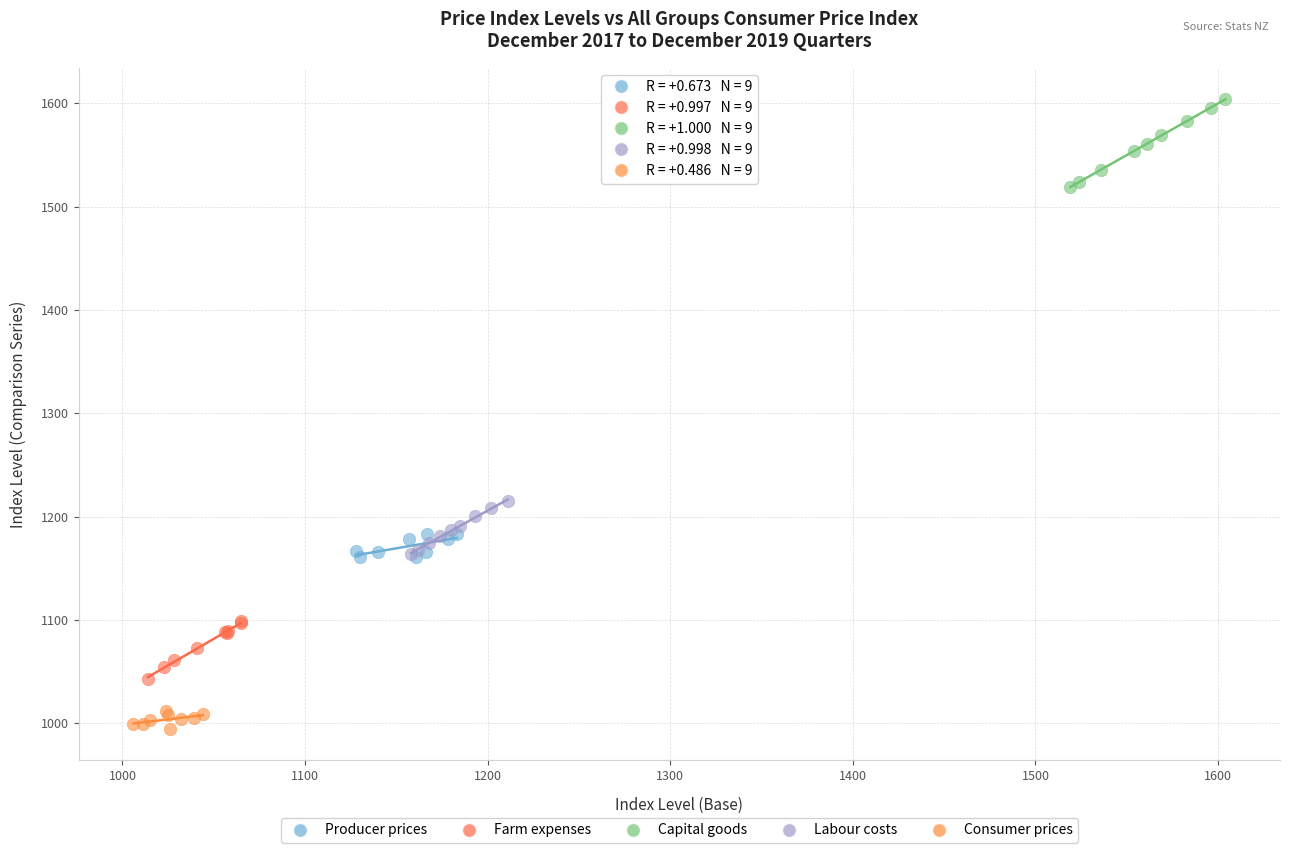

Which series contains the lowest Y value?

Consumer prices